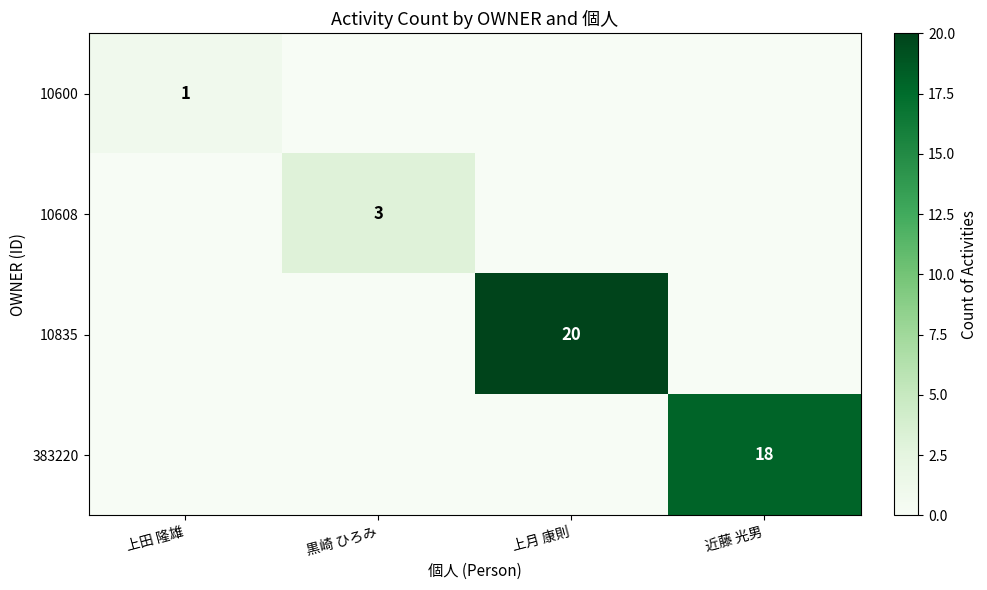

Is it true that 10600 equals 1 at 上田 隆雄?

True